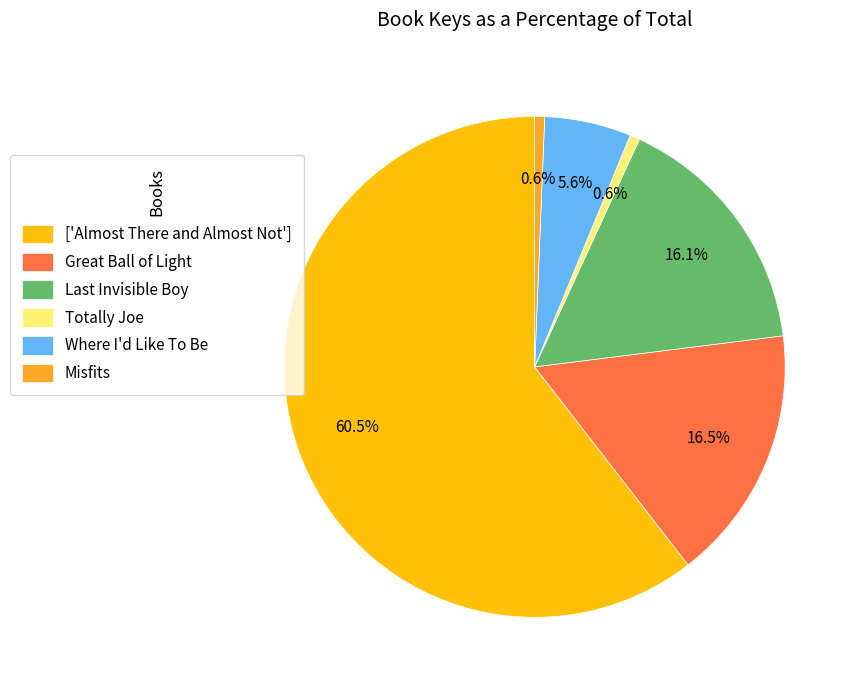

To the nearest percent, what is the average slice percentage?

17%